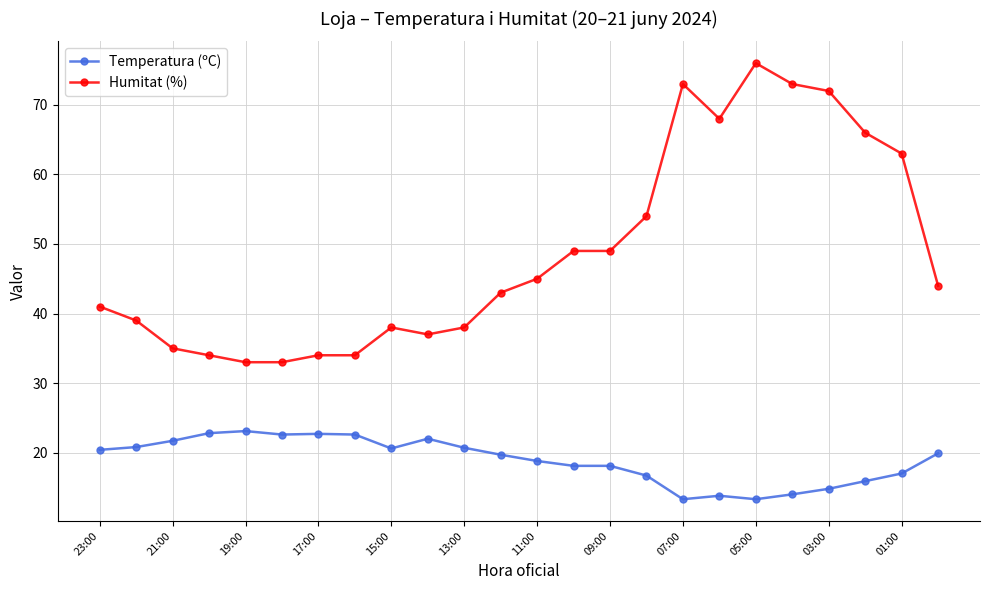

Rank the series by their average value, from highest to lowest.

Humitat (%), Temperatura (ºC)